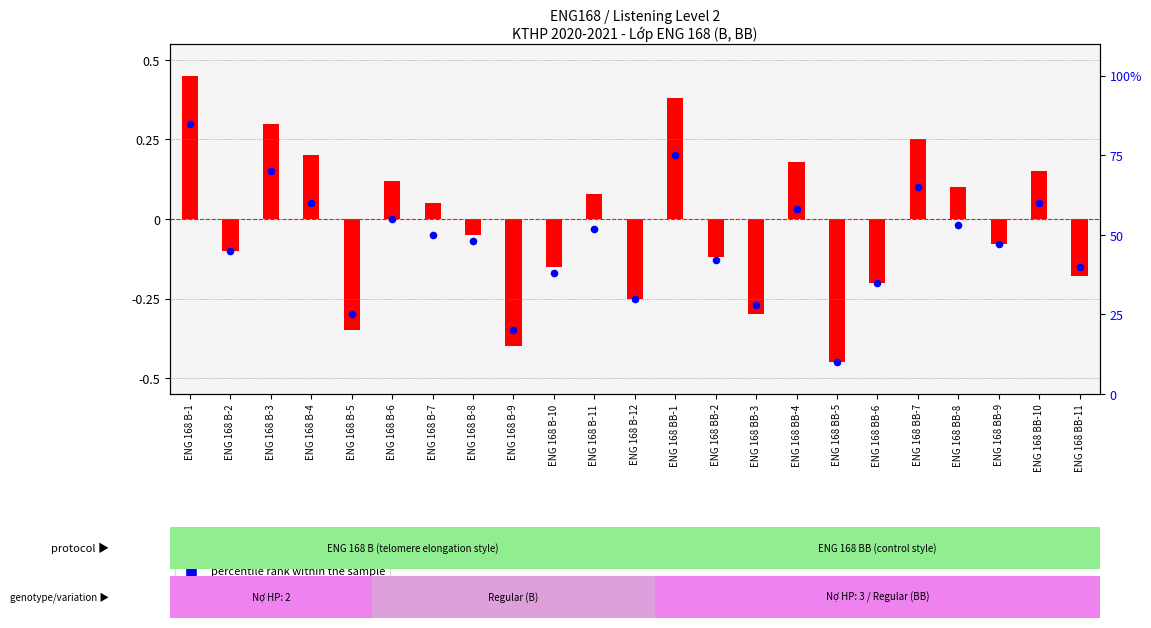

What is the change in value from ENG 168 B-10 to ENG 168 BB-6?

-3